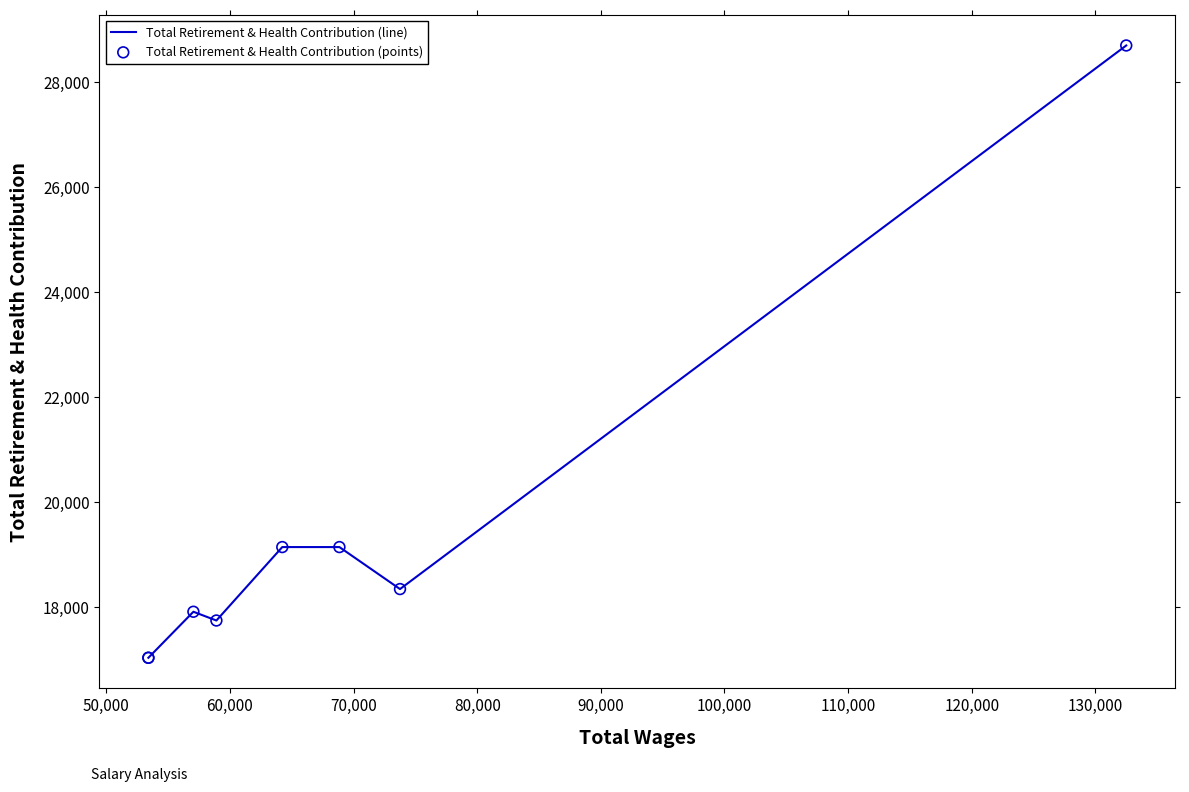

Which series contains the lowest Y value?

Total Retirement & Health Contribution (line)